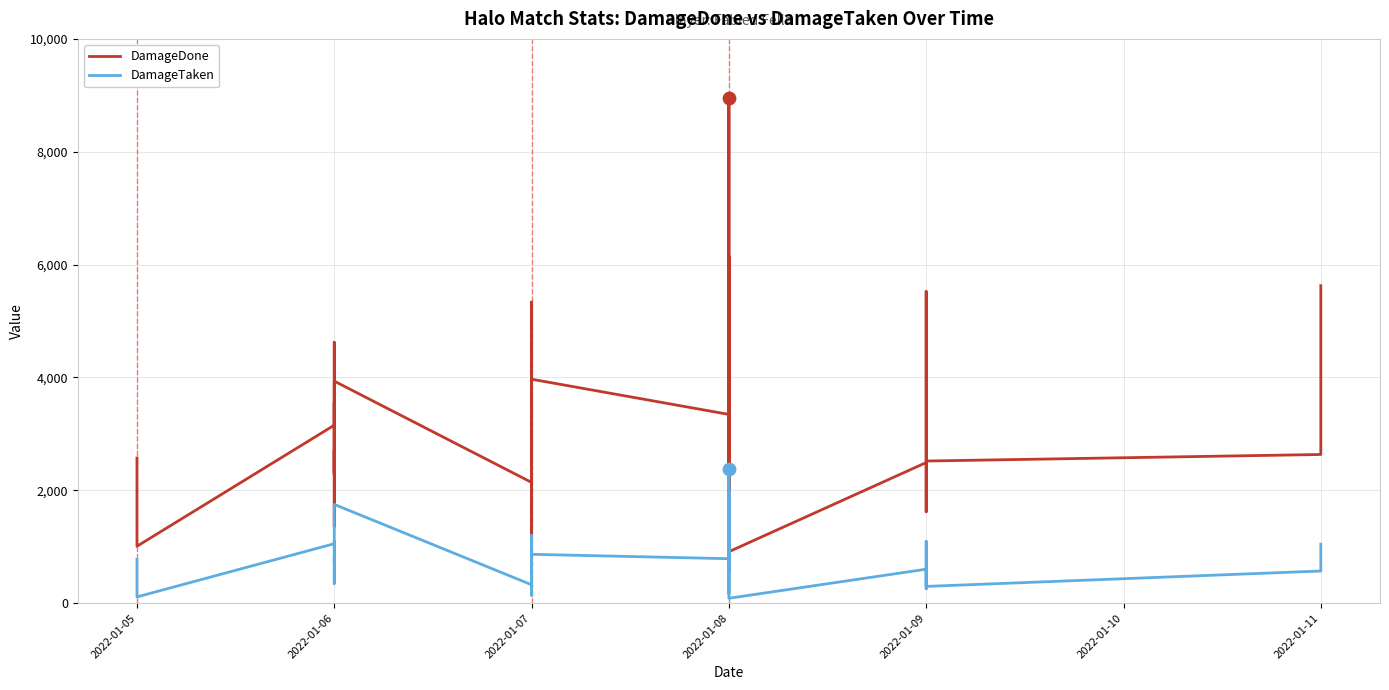

Which series reaches the minimum Y coordinate?

DamageTaken